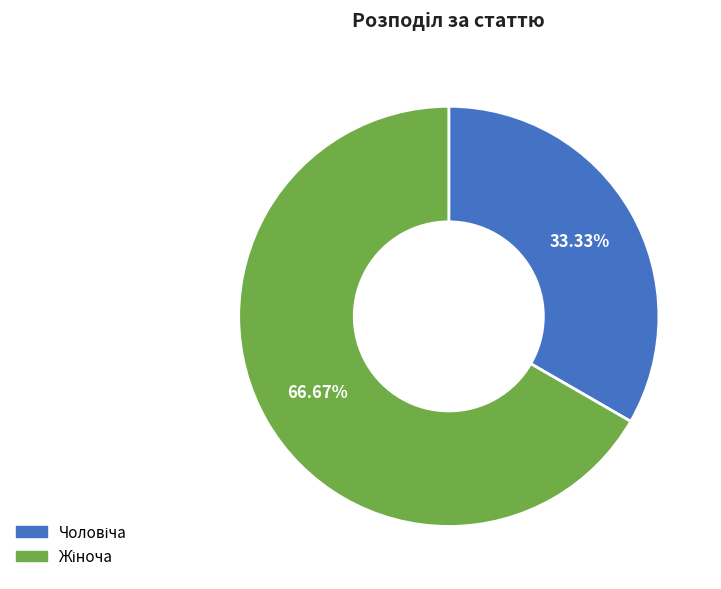

Is there a majority slice in this chart?

Yes